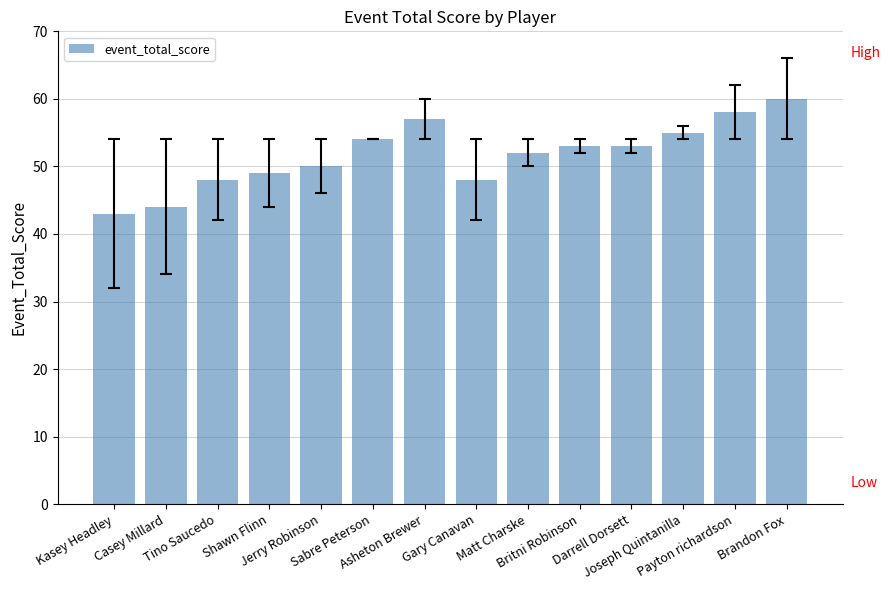

What is the maximum value shown in the chart?

60